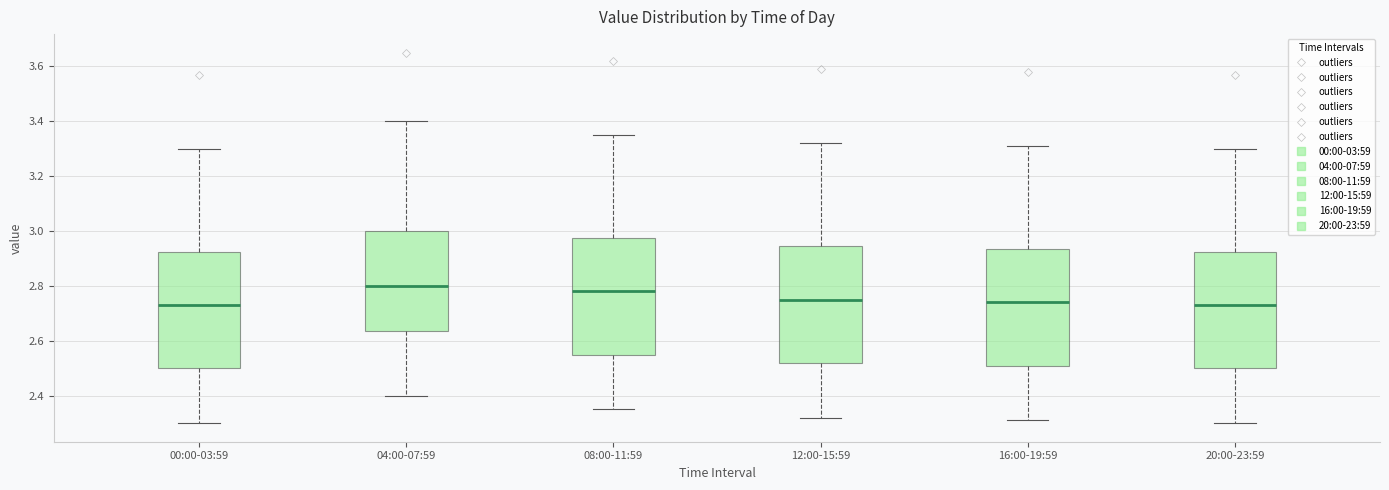

Reading left to right, transcribe this box plot: for each box, give where its median line is, the range the box spans, and where its two whiskers end, as read against the y-axis. The values are not printed on the chart, so give them approximately, as read against the axis.

00:00-03:59: median 2.74, box 2.50 to 2.92, whiskers 2.30 to 3.30
04:00-07:59: median 2.80, box 2.64 to 3.00, whiskers 2.40 to 3.40
08:00-11:59: median 2.78, box 2.56 to 2.98, whiskers 2.36 to 3.36
12:00-15:59: median 2.76, box 2.52 to 2.94, whiskers 2.32 to 3.32
16:00-19:59: median 2.74, box 2.52 to 2.94, whiskers 2.32 to 3.32
20:00-23:59: median 2.74, box 2.50 to 2.92, whiskers 2.30 to 3.30